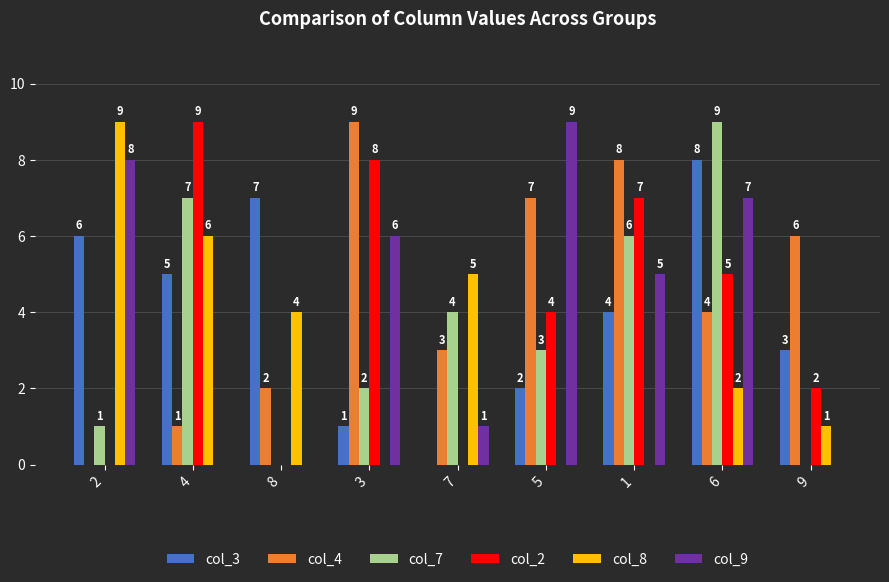

Which series has the largest total across all categories?

col_4